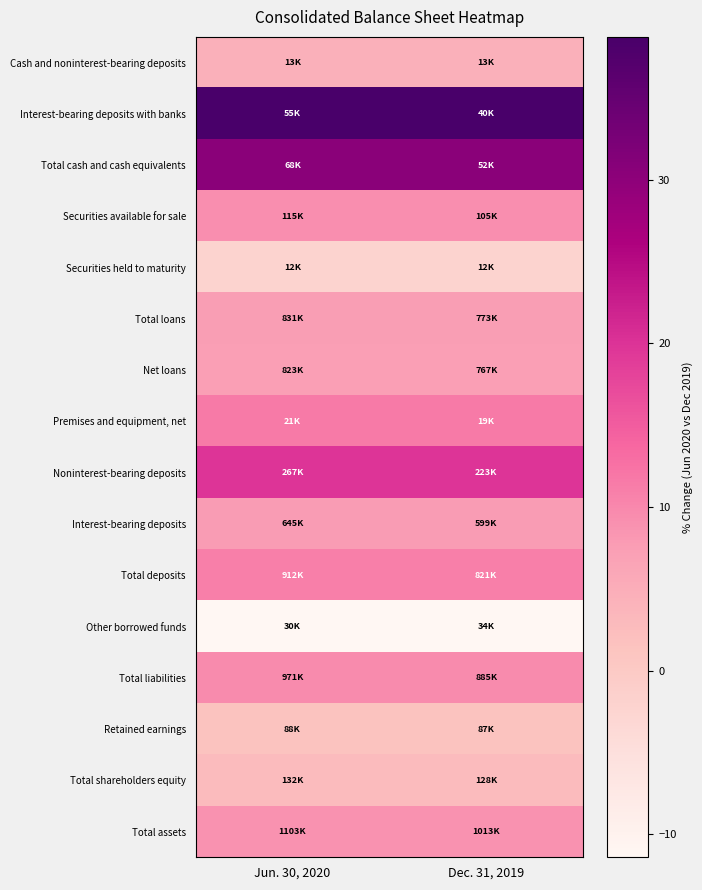

Reading right to left, transcribe all the data shown in this chart.

Cash and noninterest-bearing deposits: Dec. 31, 2019=4.5	Jun. 30, 2020=4.5
Interest-bearing deposits with banks: Dec. 31, 2019=38.7	Jun. 30, 2020=38.7
Total cash and cash equivalents: Dec. 31, 2019=30.4	Jun. 30, 2020=30.4
Securities available for sale: Dec. 31, 2019=9.2	Jun. 30, 2020=9.2
Securities held to maturity: Dec. 31, 2019=-2.2	Jun. 30, 2020=-2.2
Total loans: Dec. 31, 2019=7.5	Jun. 30, 2020=7.5
Net loans: Dec. 31, 2019=7.4	Jun. 30, 2020=7.4
Premises and equipment, net: Dec. 31, 2019=11.5	Jun. 30, 2020=11.5
Noninterest-bearing deposits: Dec. 31, 2019=19.9	Jun. 30, 2020=19.9
Interest-bearing deposits: Dec. 31, 2019=7.7	Jun. 30, 2020=7.7
Total deposits: Dec. 31, 2019=11.0	Jun. 30, 2020=11.0
Other borrowed funds: Dec. 31, 2019=-11.4	Jun. 30, 2020=-11.4
Total liabilities: Dec. 31, 2019=9.7	Jun. 30, 2020=9.7
Retained earnings: Dec. 31, 2019=1.4	Jun. 30, 2020=1.4
Total shareholders equity: Dec. 31, 2019=2.8	Jun. 30, 2020=2.8
Total assets: Dec. 31, 2019=8.9	Jun. 30, 2020=8.9